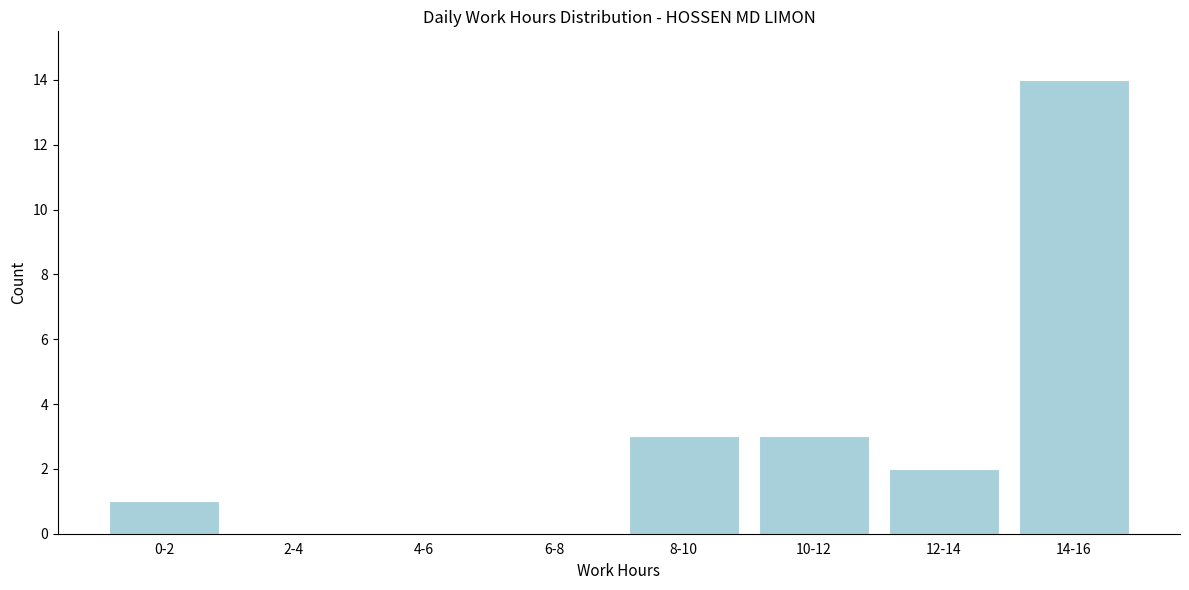

Reading left to right, what are all the values shown in this chart?

0-2=1	2-4=0	4-6=0	6-8=0	8-10=3	10-12=3	12-14=2	14-16=14